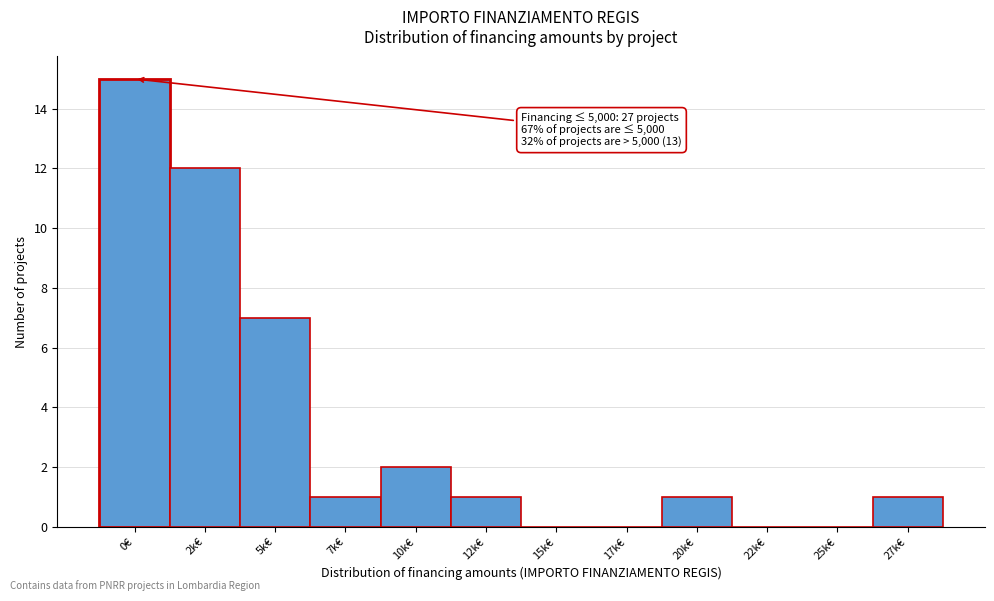

Reading left to right, transcribe all the data shown in this chart.

0€=15	2k€=12	5k€=7	7k€=1	10k€=2	12k€=1	15k€=0	17k€=0	20k€=1	22k€=0	25k€=0	27k€=1